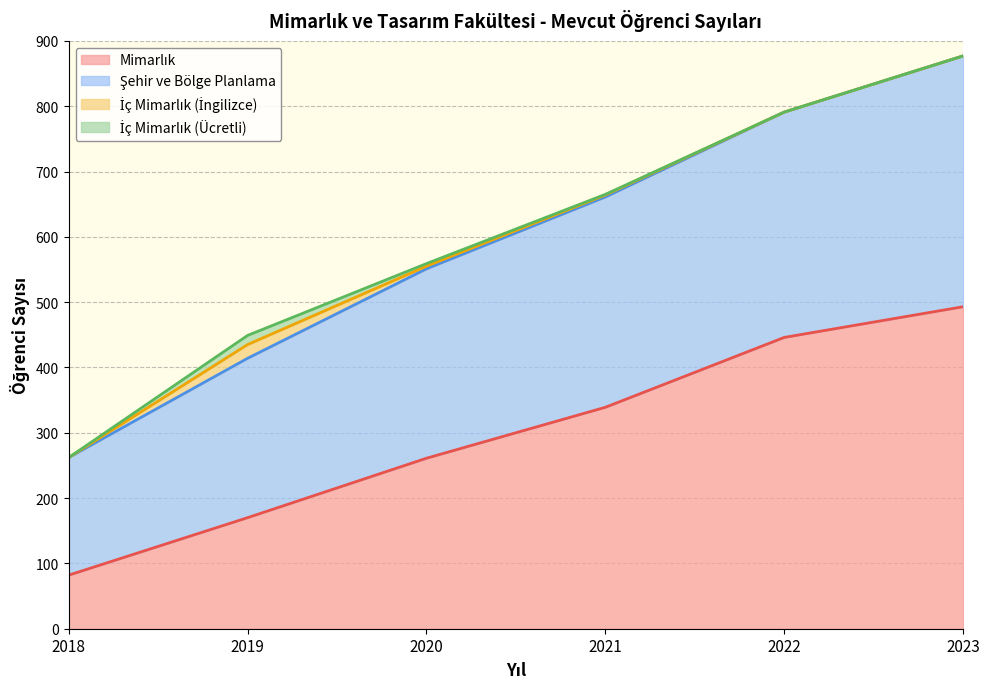

Which label corresponds to the smallest value in the chart?

2018